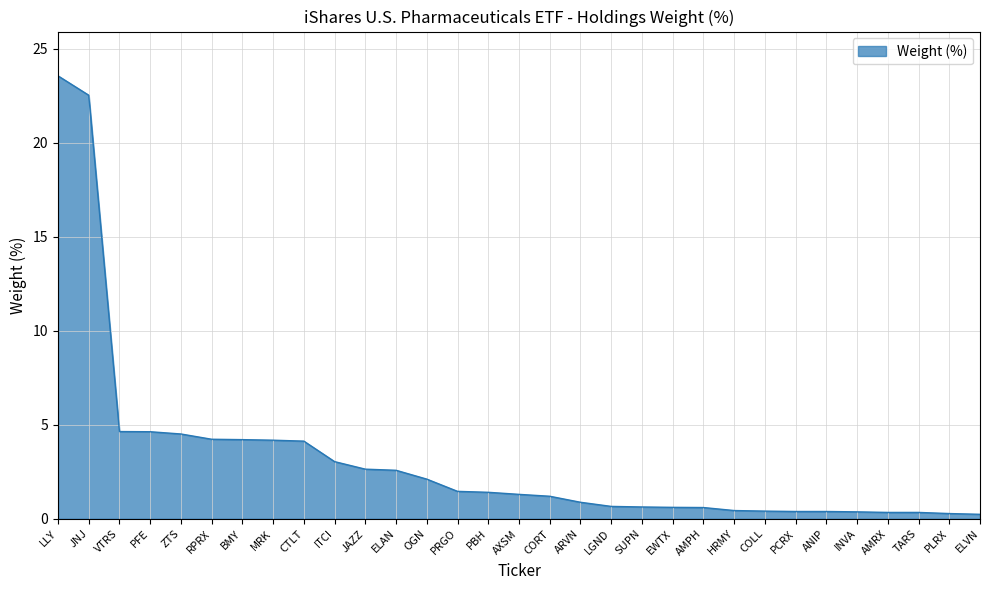

What position from the right is BMY?

25